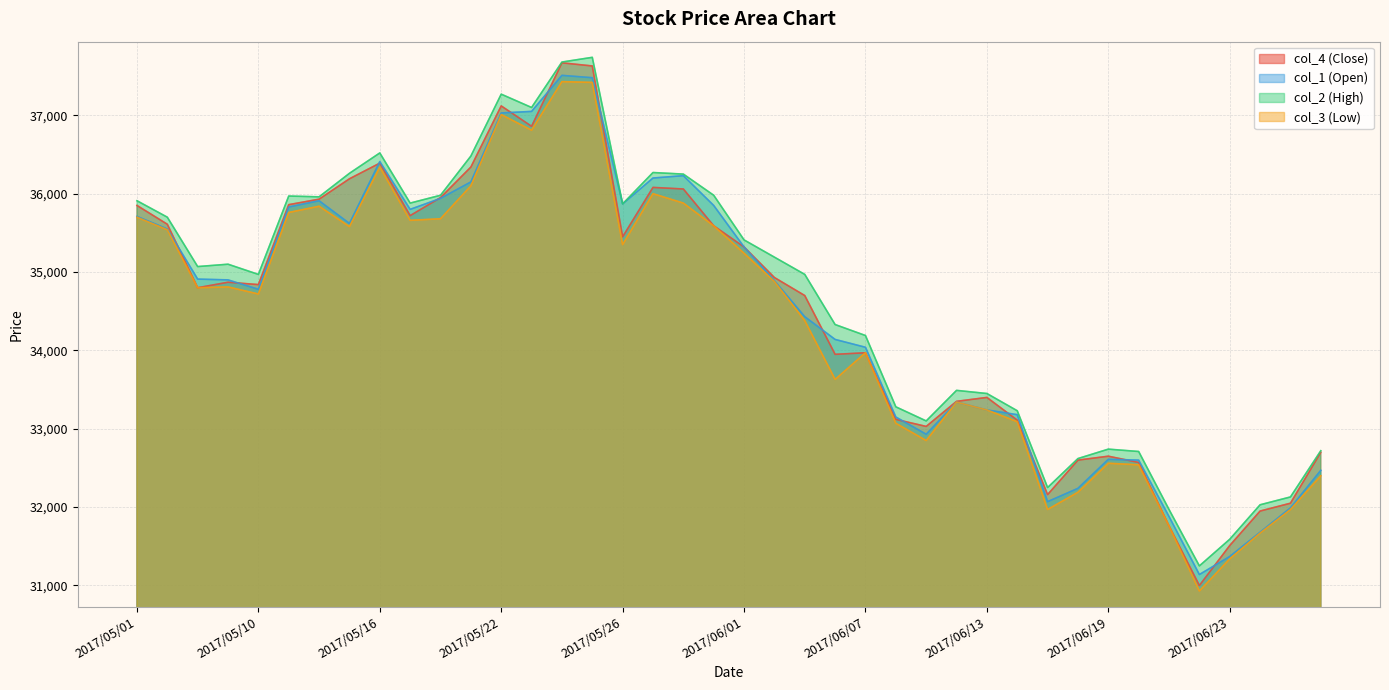

What are all the series names shown in the legend?

col_4 (Close), col_1 (Open), col_2 (High), col_3 (Low)